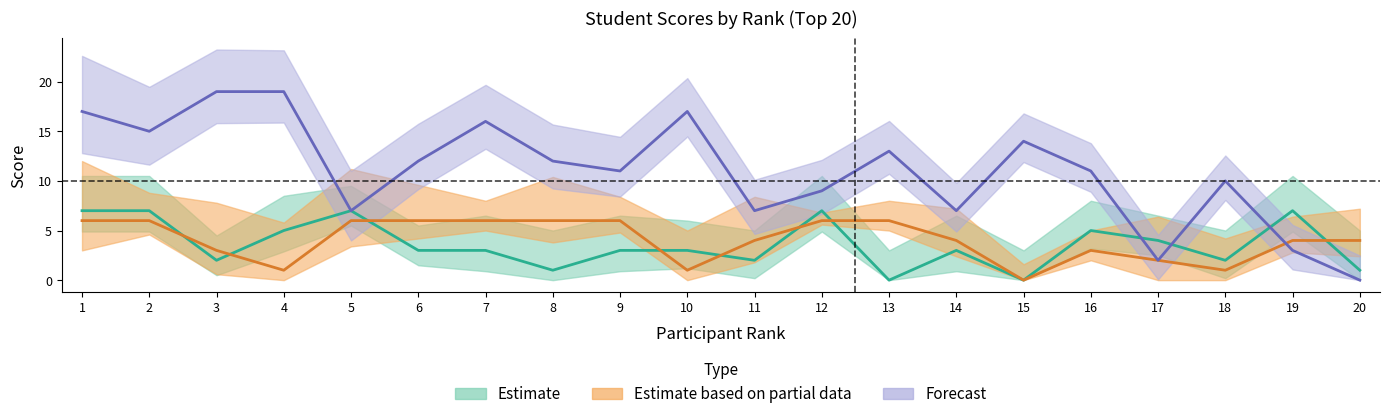

Where is the first local maximum for Theory 2?

7